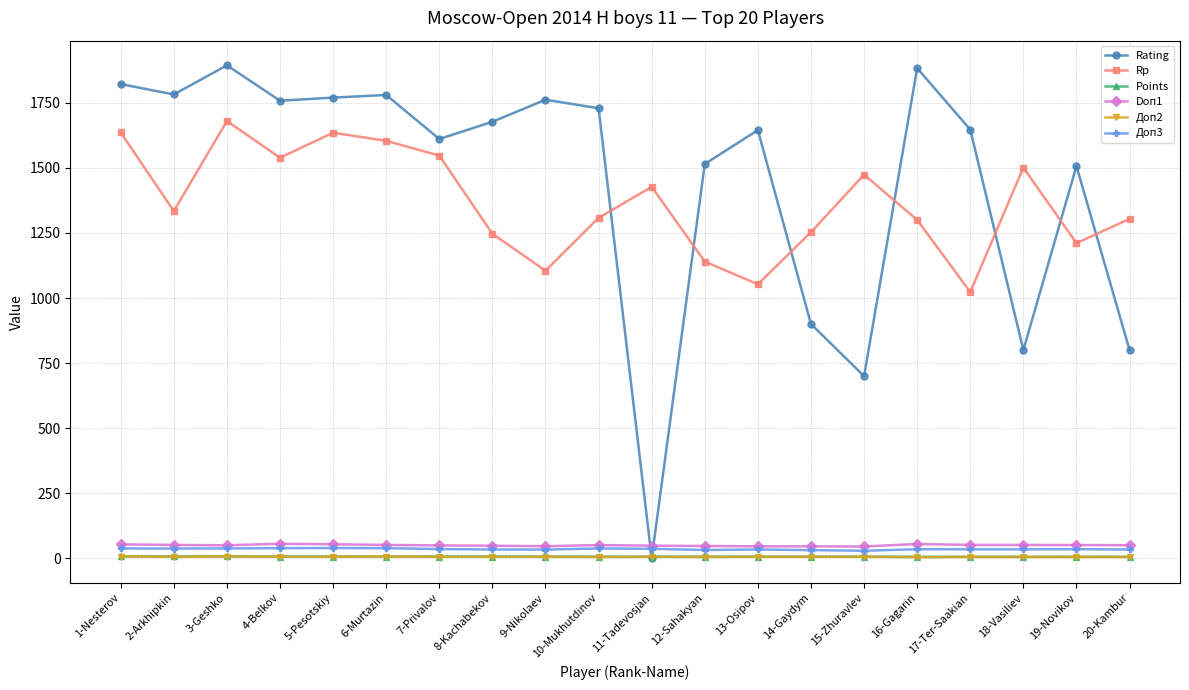

What is the value of the Doп1 point at the 18th from the left?

51.5